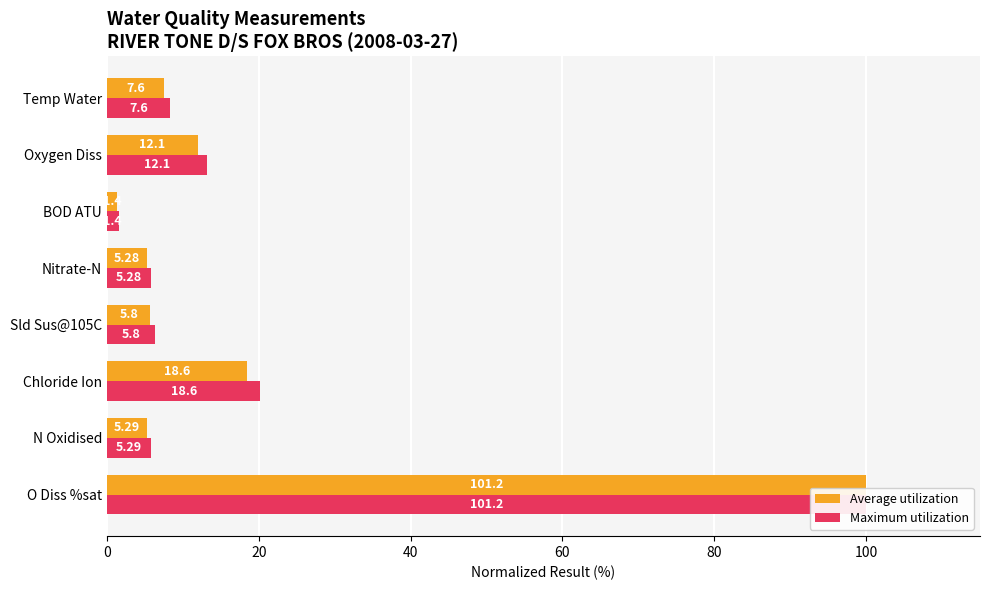

How many bars are there in total?

16